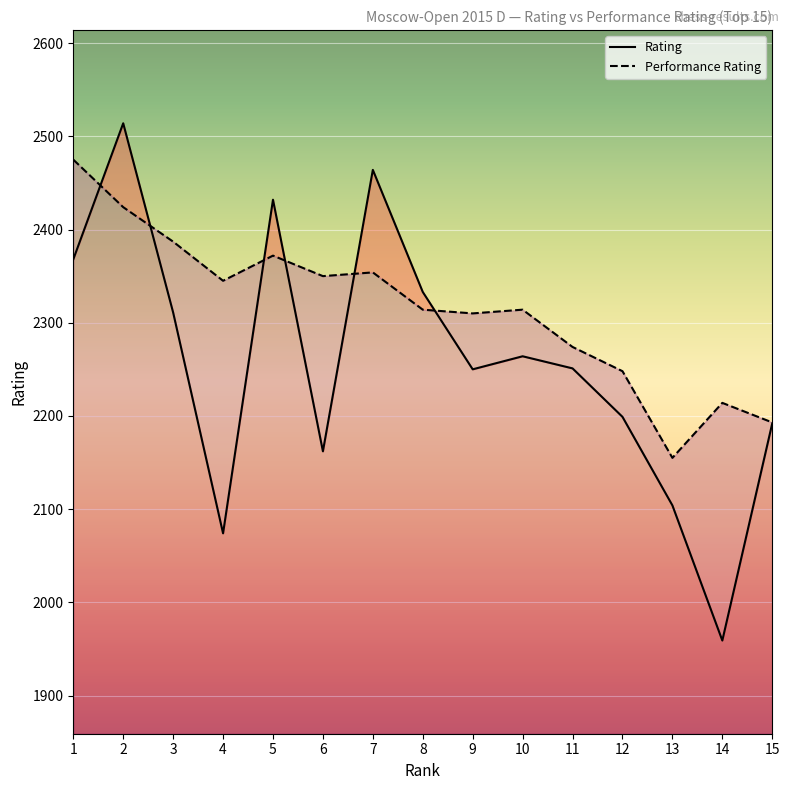

Reading right to left, extract all data points from this chart.

Rating: 15=2192	14=1959	13=2104	12=2199	11=2251	10=2264	9=2250	8=2333	7=2464	6=2162	5=2432	4=2074	3=2311	2=2514	1=2368
Performance Rating: 15=2193	14=2214	13=2155	12=2248	11=2274	10=2314	9=2310	8=2314	7=2354	6=2350	5=2372	4=2345	3=2387	2=2424	1=2475